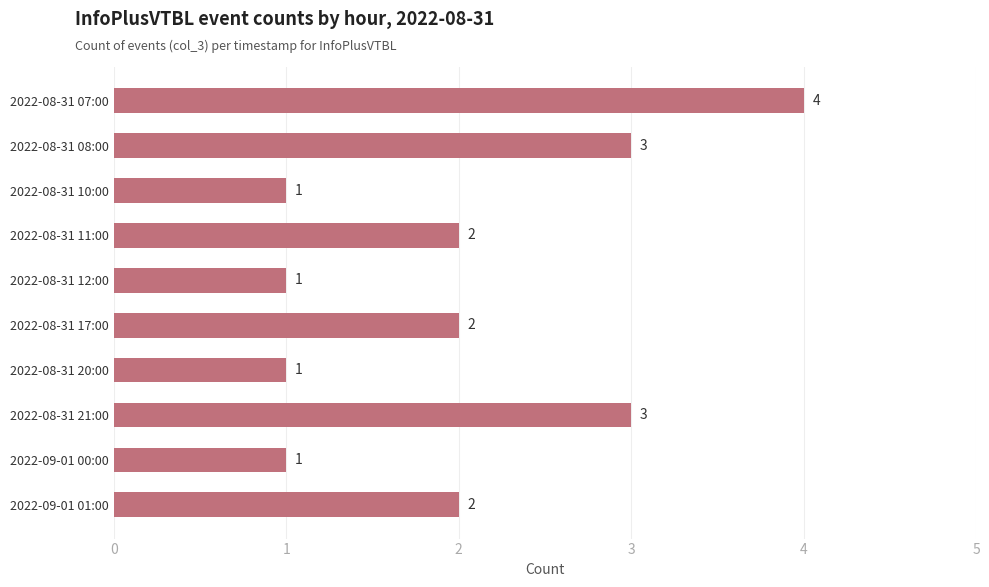

What is the difference between the second highest and minimum values?

2